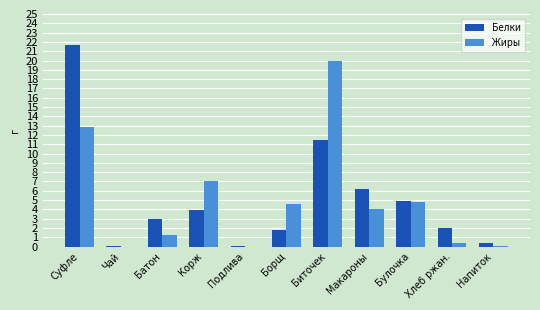

True or false: Жиры has a value of 0.0 at Чай.

True